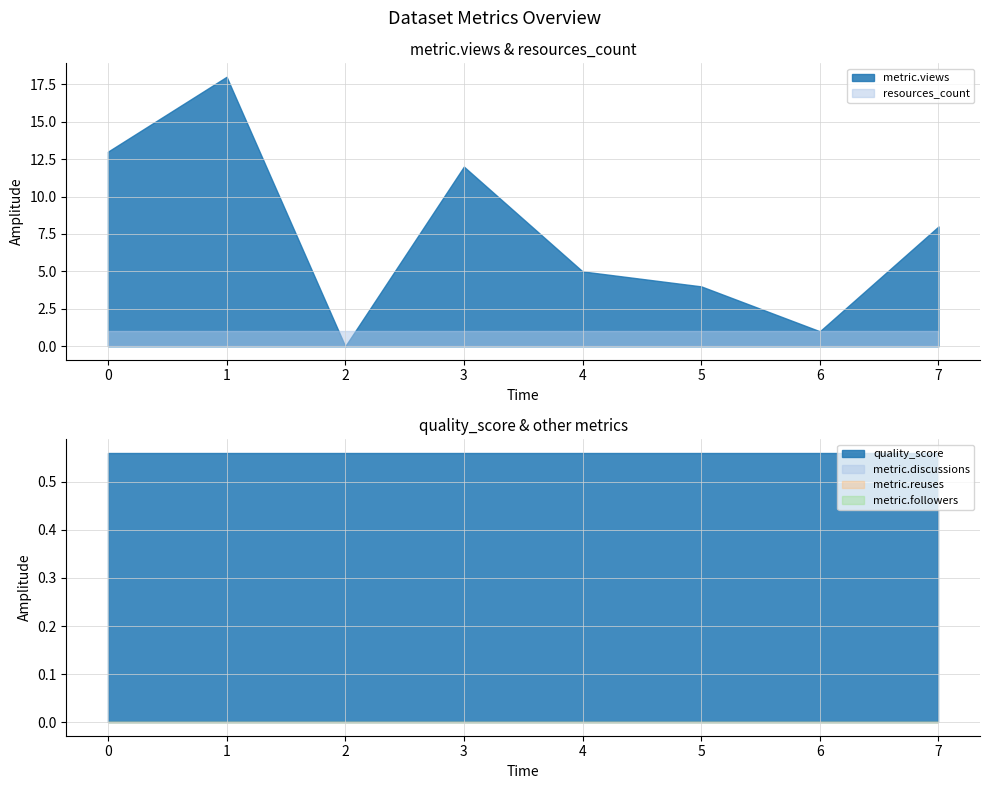

Reading left to right, extract all data points from this chart.

metric.views: Centro de Saude=13.0	Atividades de saude=18.0	Parafarmacia=0.0	Farmacia=12.0	Analises Clinicas=5.0	Centro de Enfermagem=4.0	Clinicas=1.0	Hospitais=8.0
resources_count: Centro de Saude=1.0	Atividades de saude=1.0	Parafarmacia=1.0	Farmacia=1.0	Analises Clinicas=1.0	Centro de Enfermagem=1.0	Clinicas=1.0	Hospitais=1.0
quality_score: Centro de Saude=0.6	Atividades de saude=0.6	Parafarmacia=0.6	Farmacia=0.6	Analises Clinicas=0.6	Centro de Enfermagem=0.6	Clinicas=0.6	Hospitais=0.6
metric.discussions: Centro de Saude=0.0	Atividades de saude=0.0	Parafarmacia=0.0	Farmacia=0.0	Analises Clinicas=0.0	Centro de Enfermagem=0.0	Clinicas=0.0	Hospitais=0.0
metric.reuses: Centro de Saude=0.0	Atividades de saude=0.0	Parafarmacia=0.0	Farmacia=0.0	Analises Clinicas=0.0	Centro de Enfermagem=0.0	Clinicas=0.0	Hospitais=0.0
metric.followers: Centro de Saude=0.0	Atividades de saude=0.0	Parafarmacia=0.0	Farmacia=0.0	Analises Clinicas=0.0	Centro de Enfermagem=0.0	Clinicas=0.0	Hospitais=0.0